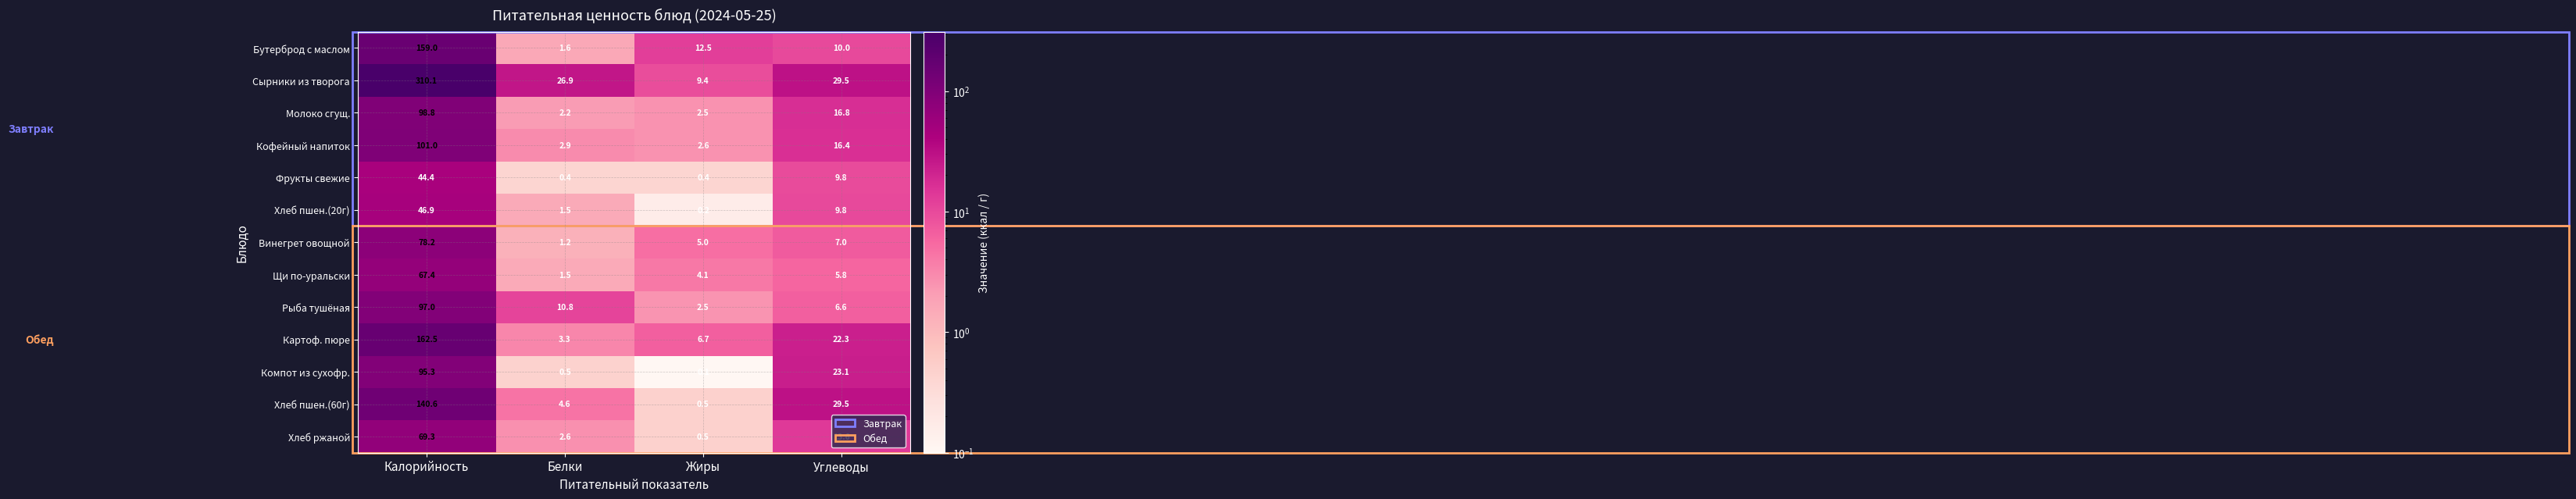

List the labels in order of Хлеб пшен.(60г) value, smallest first.

Жиры, Белки, Углеводы, Калорийность